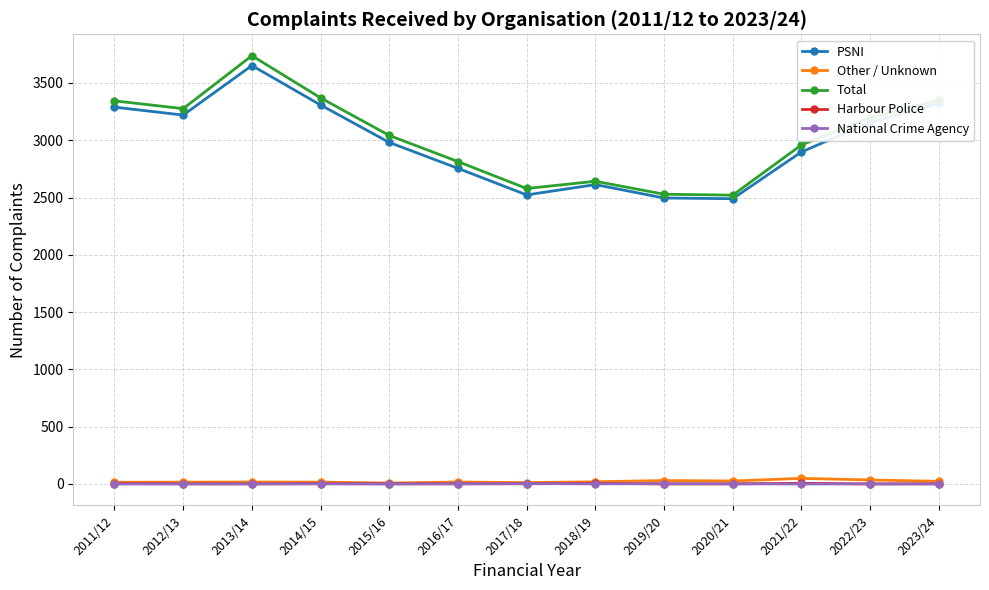

How many interior local peaks does the PSNI series have?

2